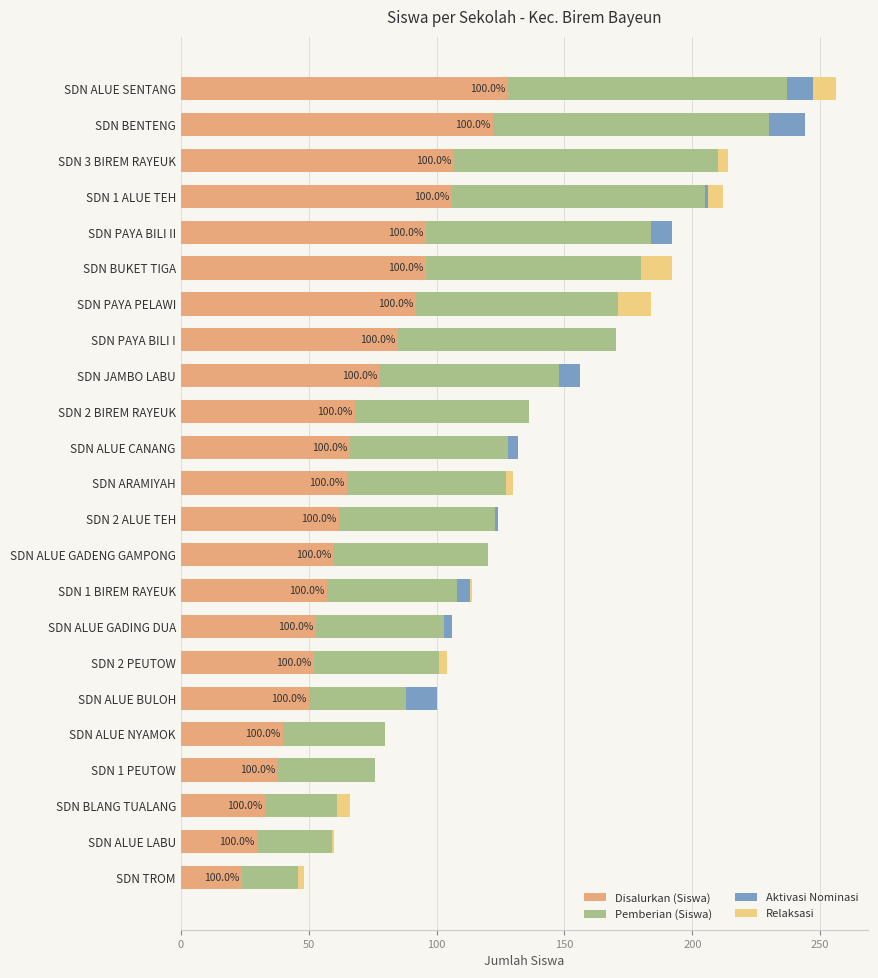

True or false: Disalurkan (Siswa) has a value of 78 at SDN JAMBO LABU.

True